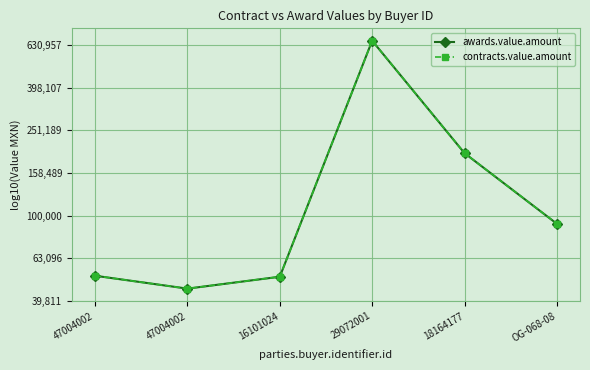

Reading left to right, extract all data points from this chart.

awards.value.amount: 47004002=4.7	47004002=4.7	16101024=4.7	29072001=5.8	18164177=5.3	OG-068-08=5.0
contracts.value.amount: 47004002=4.7	47004002=4.7	16101024=4.7	29072001=5.8	18164177=5.3	OG-068-08=5.0